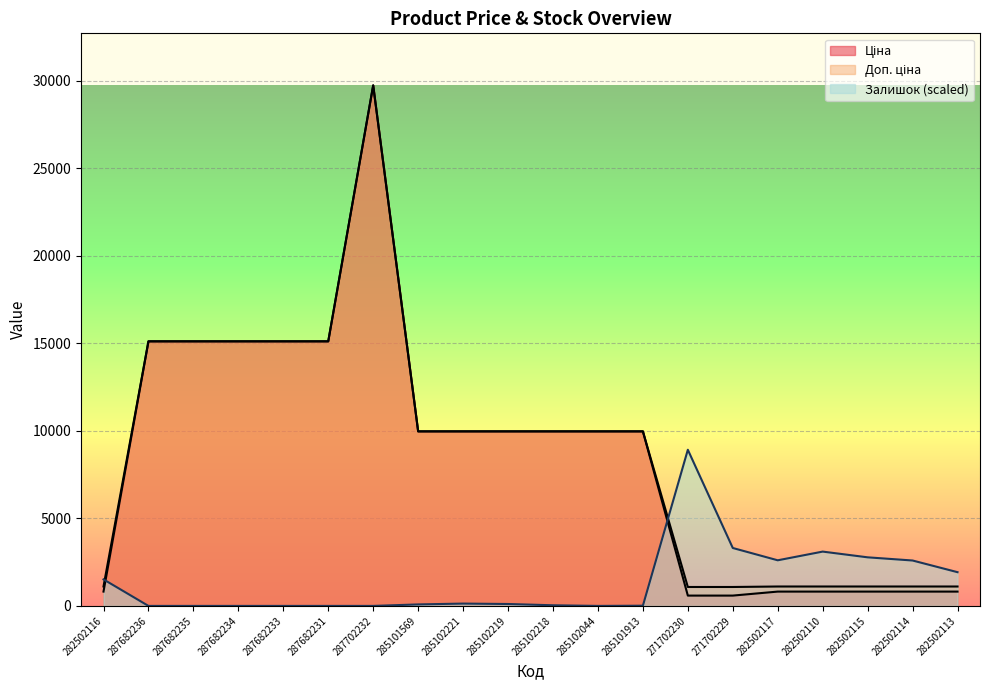

How many values in the Залишок series exceed 109?

10